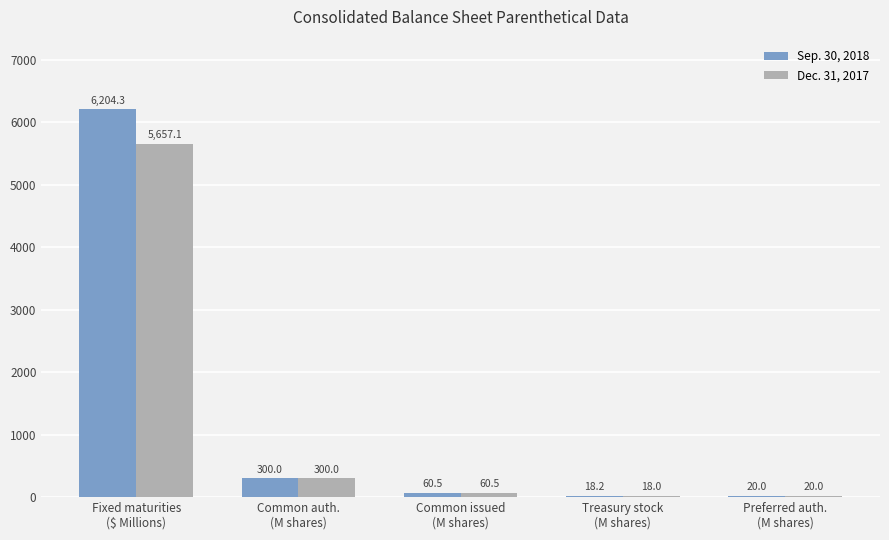

What is the greatest value displayed?

6204.3